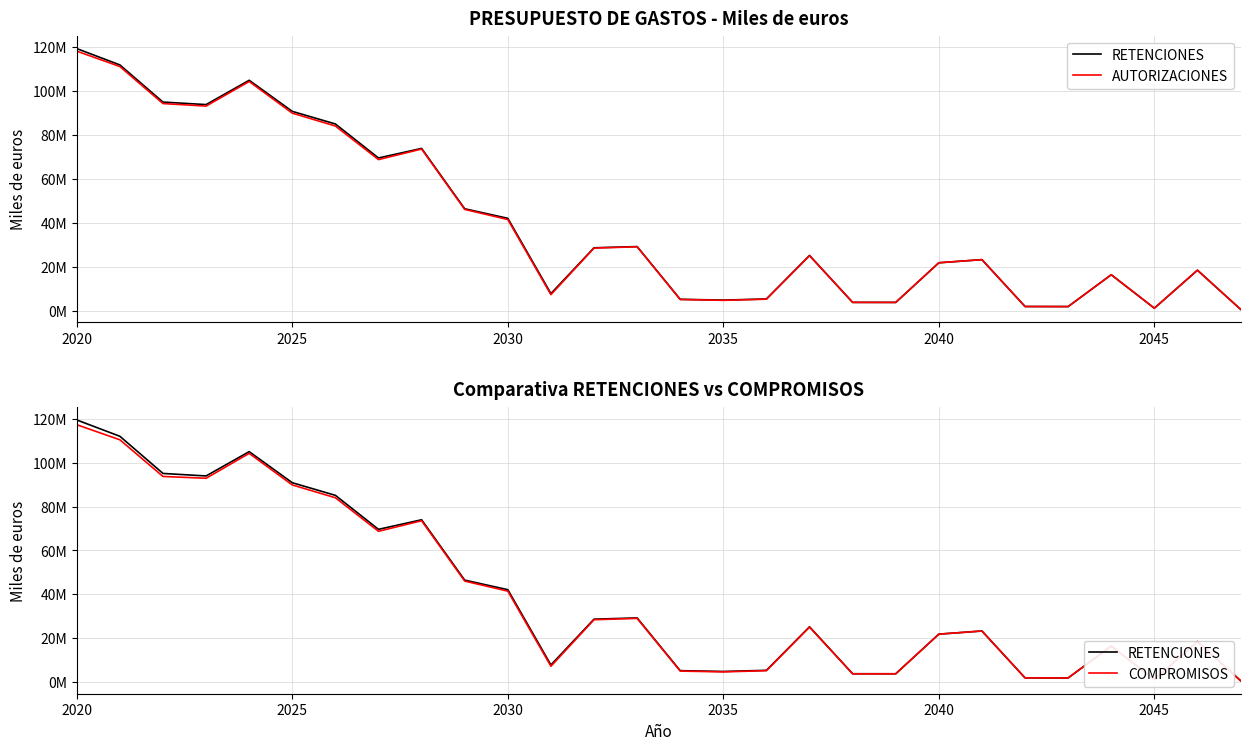

What is the greatest value displayed?

119443626